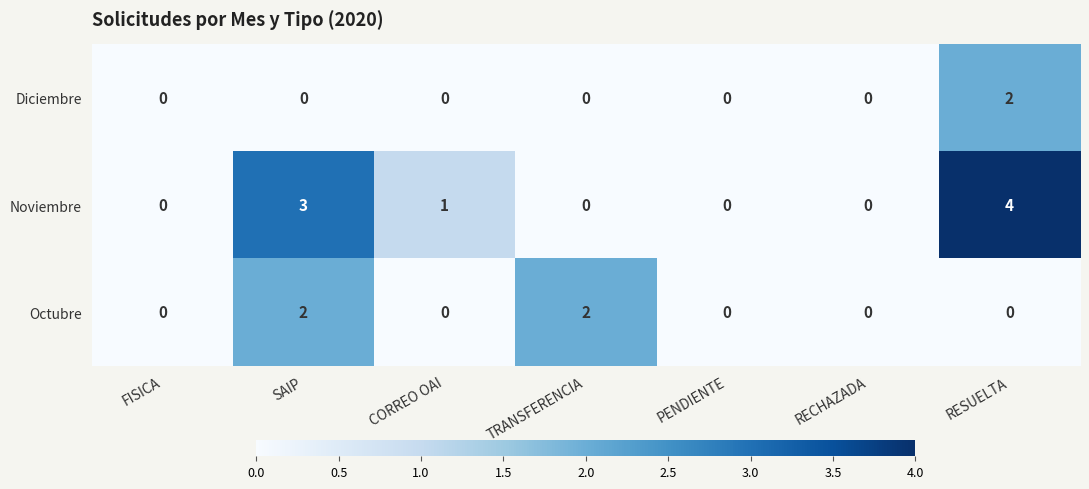

Which label corresponds to the largest value in the chart?

RESUELTA